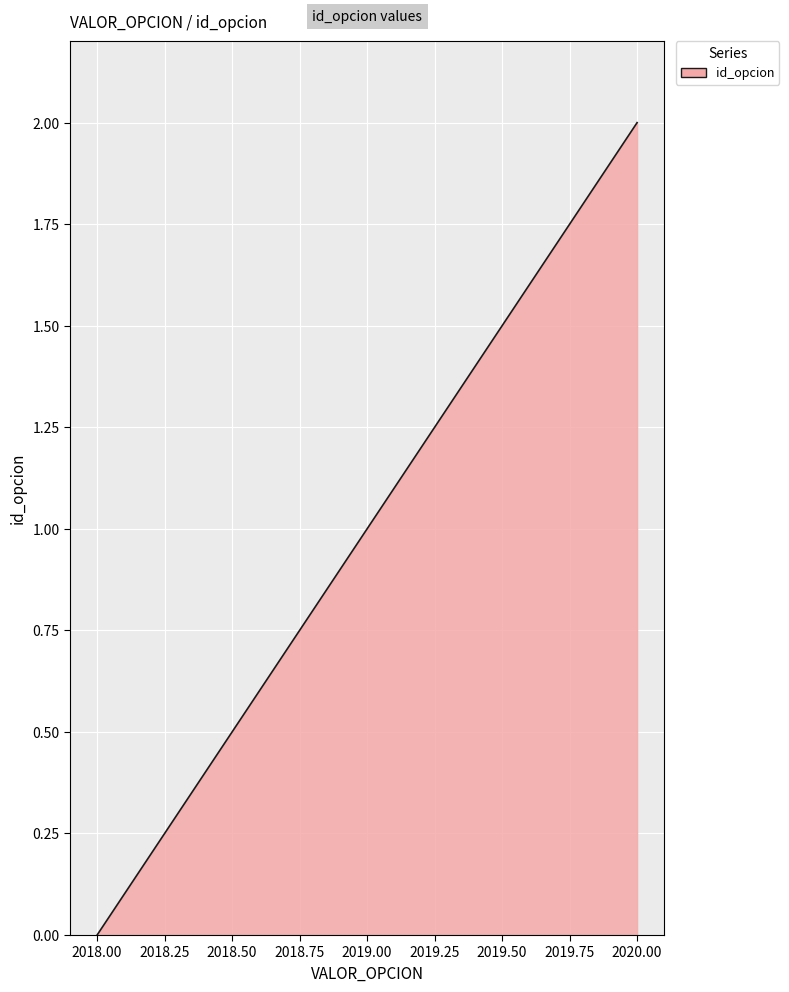

List the labels in order of value, largest first.

2020, 2019, 2018